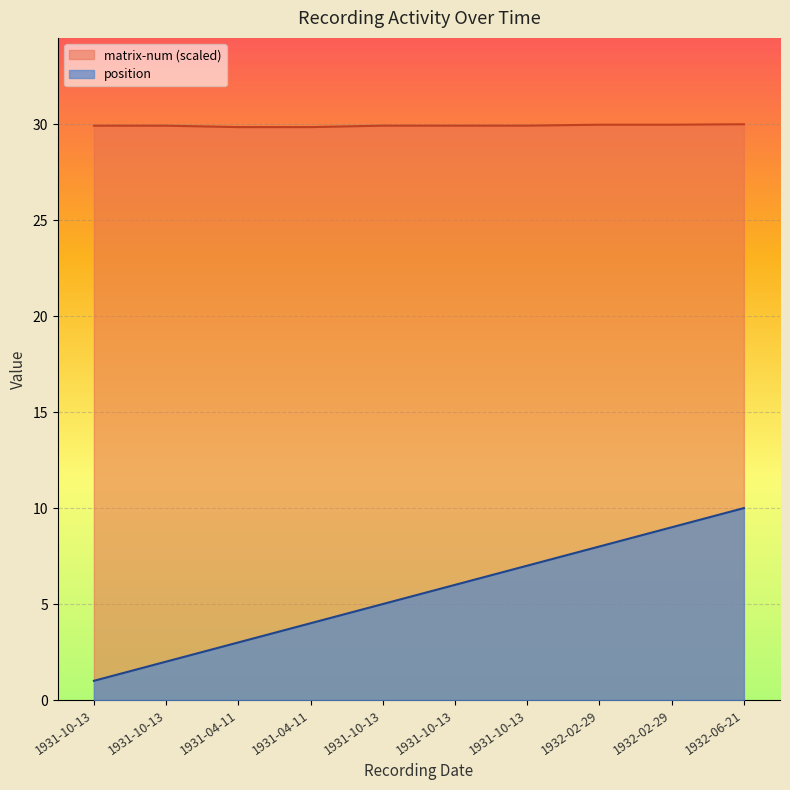

What is the label of the 4th point from the right?

1931-10-13